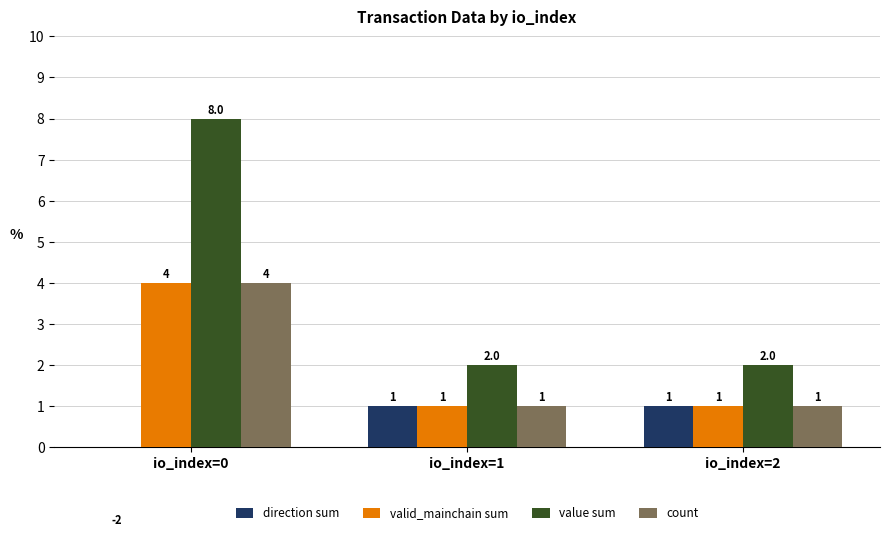

Which category has the highest value in the valid_mainchain sum series?

io_index=0